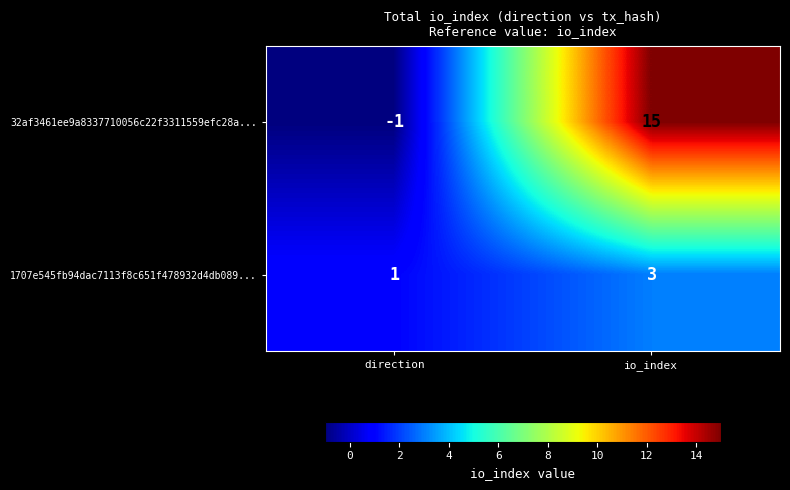

Between direction and io_index, which series saw the biggest shift?

32af3461ee9a8337710056c22f3311559efc28a...